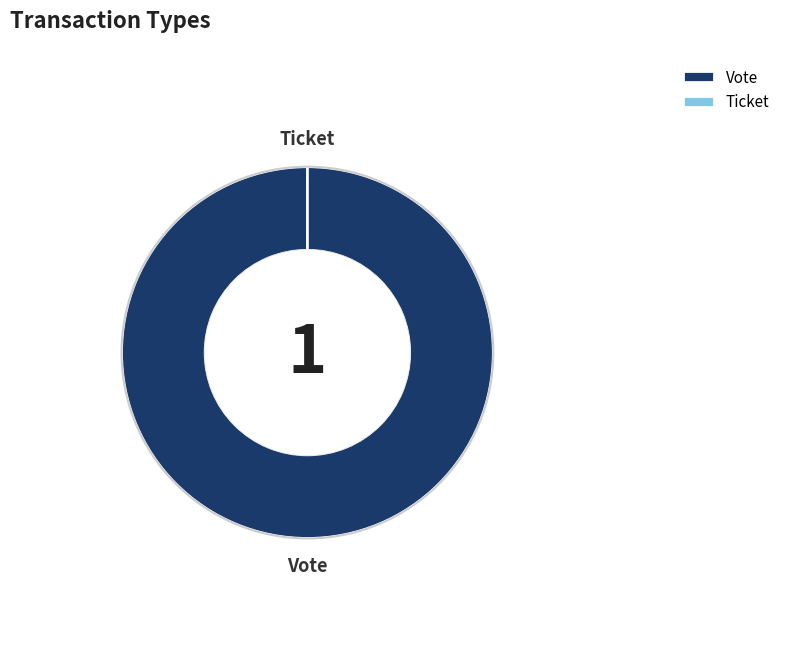

Is the sum of Ticket and Vote greater than half?

Yes